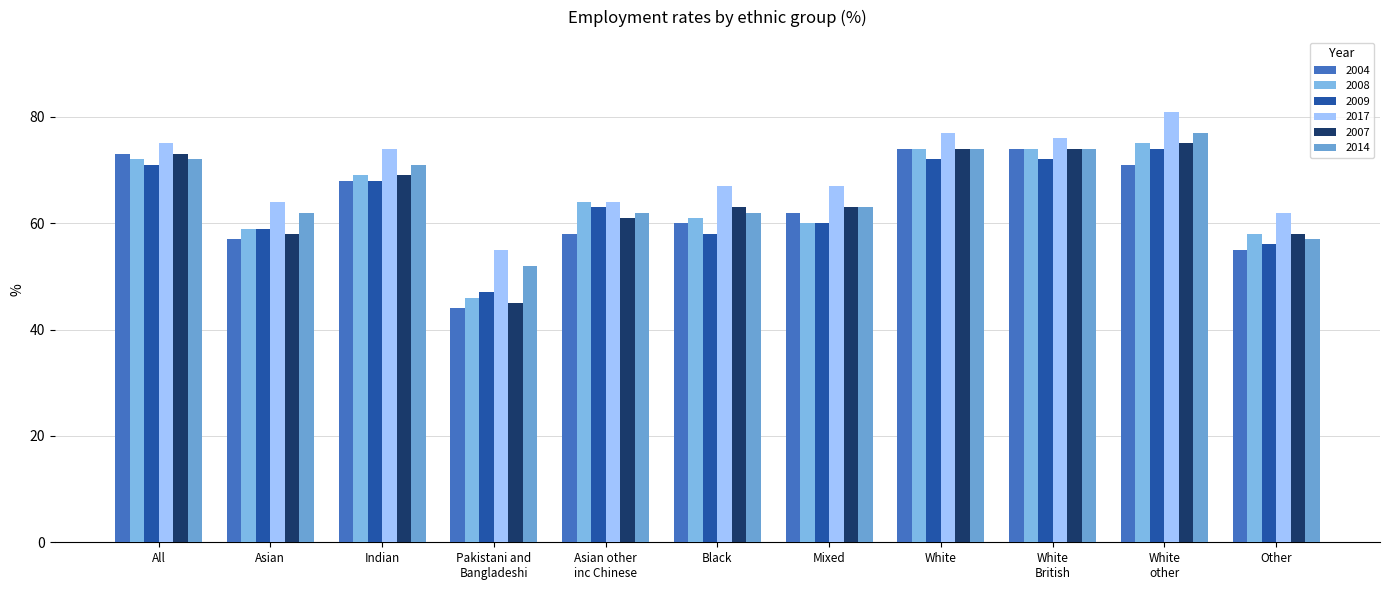

Is it true that 2007 equals 101 at Indian?

False